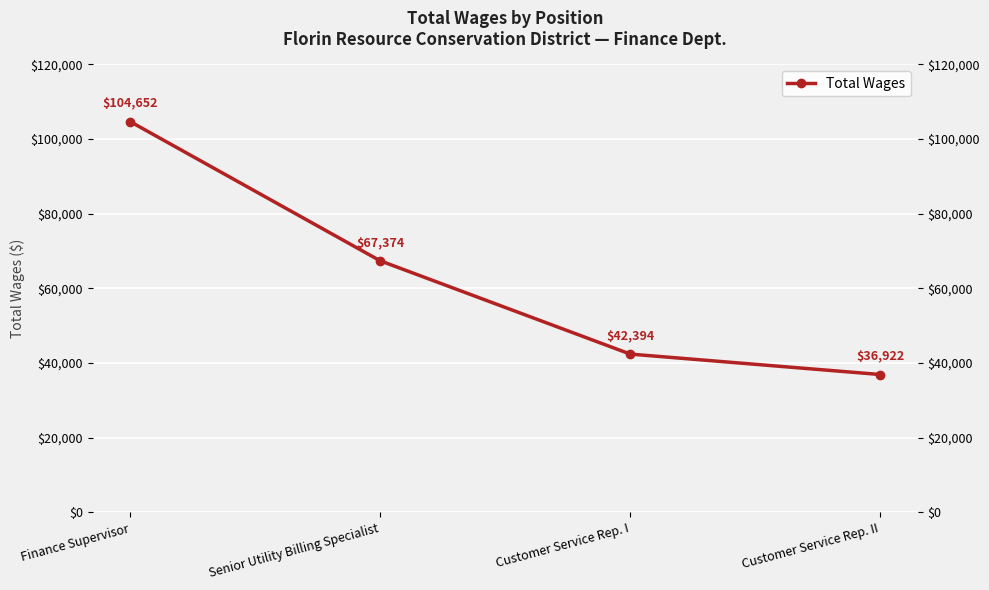

What is the ratio of the value at Senior Utility Billing Specialist to the value at Customer Service Rep. I?

1.6